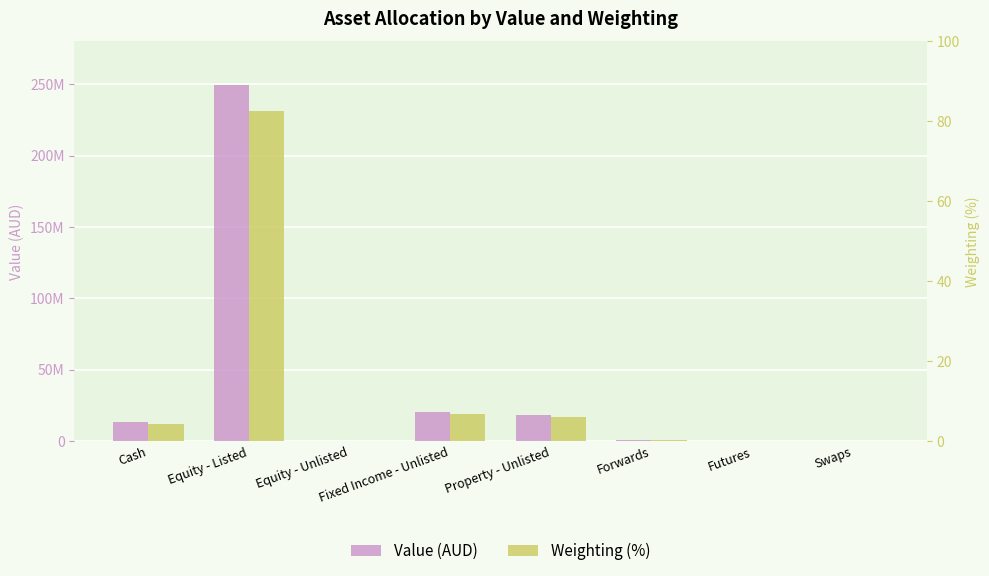

Reading left to right, transcribe all the data shown in this chart.

Value (AUD): 13098608.4	249314533.5	135.3	20662522.5	17902497.0	657561.3	19706.1	123272.8
Weighting (%): 4.3	82.6	0.0	6.8	5.9	0.2	0.0	0.0